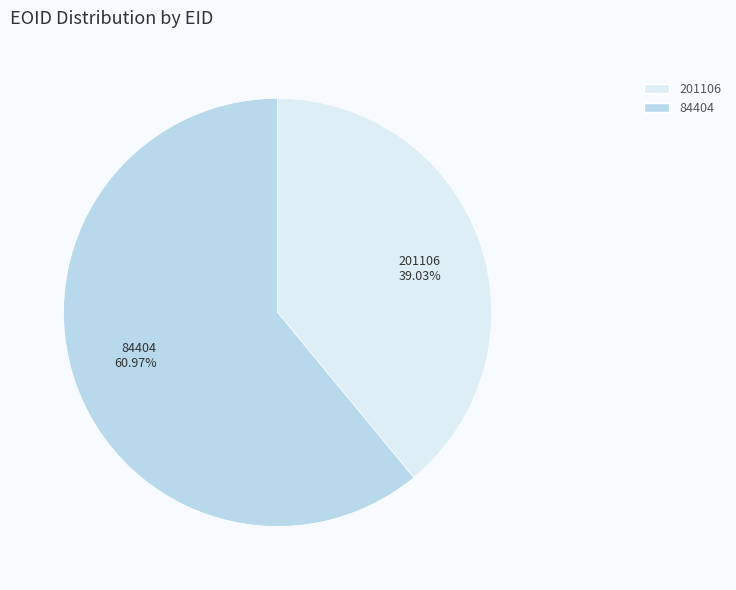

Is there any slice that represents more than half of the pie?

Yes